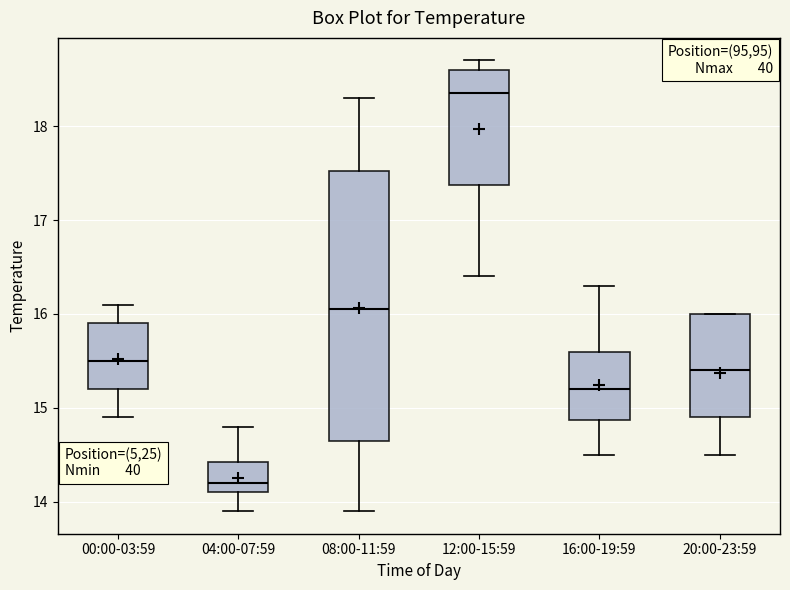

Reading left to right, transcribe this box plot: for each box, give where its median line is, the range the box spans, and where its two whiskers end, as read against the y-axis. The values are not printed on the chart, so give them approximately, as read against the axis.

00:00-03:59: median 15.5, box 15.2 to 15.9, whiskers 14.9 to 16.1
04:00-07:59: median 14.2, box 14.1 to 14.4, whiskers 13.9 to 14.8
08:00-11:59: median 16.1, box 14.7 to 17.5, whiskers 13.9 to 18.3
12:00-15:59: median 18.4, box 17.4 to 18.6, whiskers 16.4 to 18.7
16:00-19:59: median 15.2, box 14.9 to 15.6, whiskers 14.5 to 16.3
20:00-23:59: median 15.4, box 14.9 to 16.0, whiskers 14.5 to 16.0